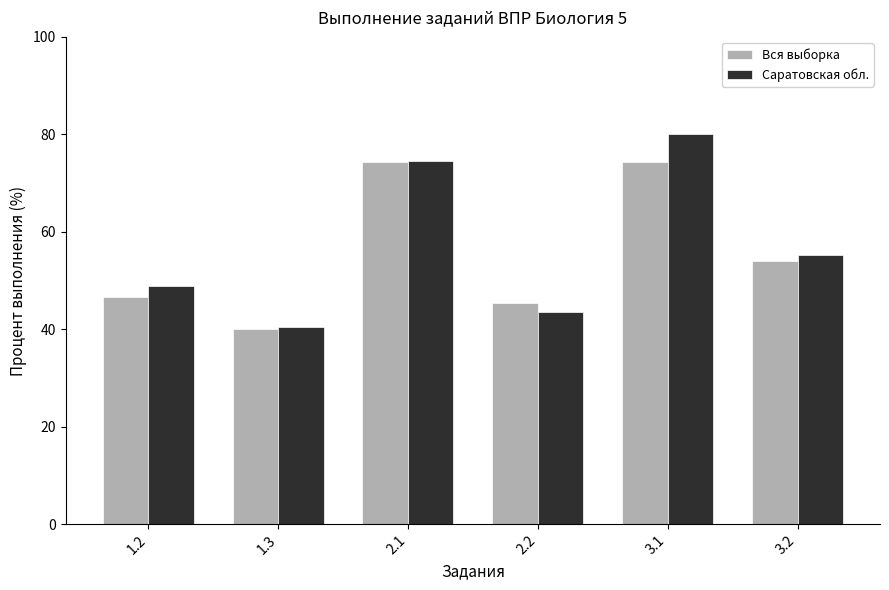

What is the highest value of the Вся выборка series?

74.3